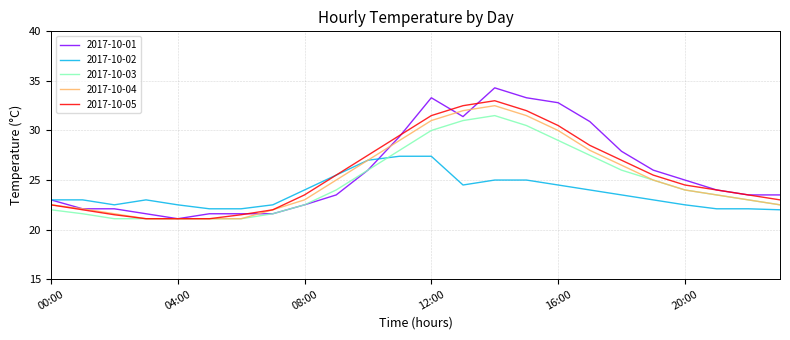

How many series are shown in this chart?

5